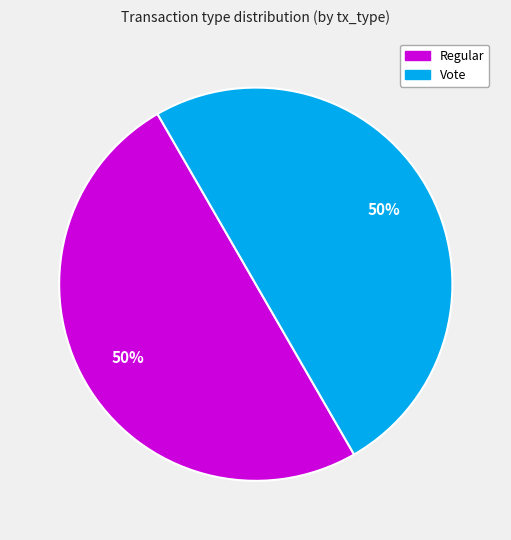

To the nearest percent, what is the average slice percentage?

50%